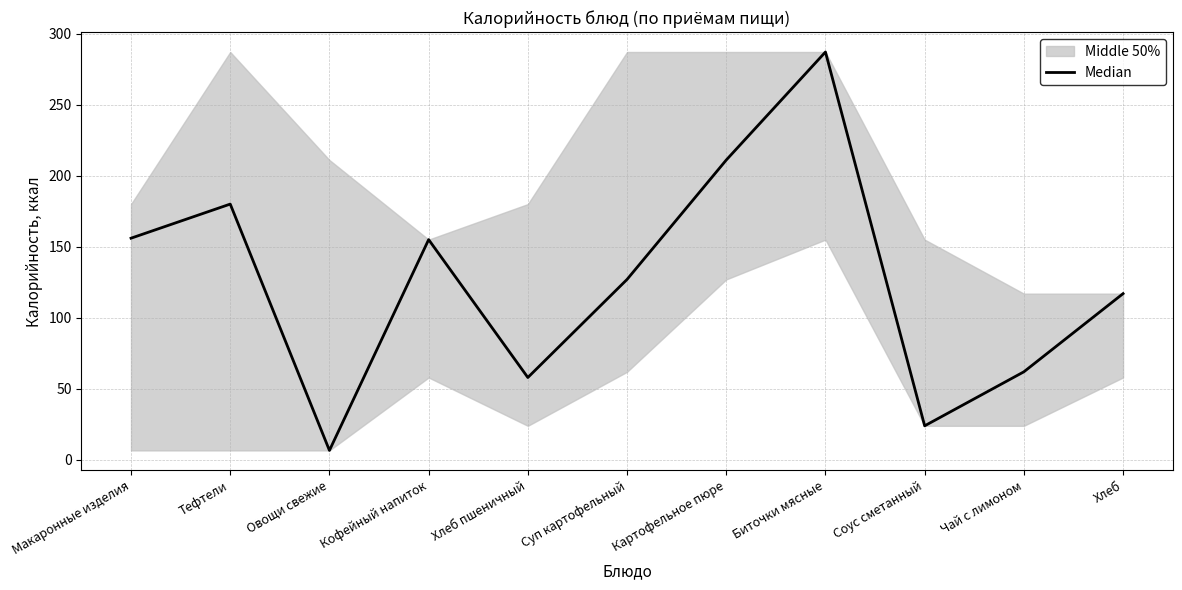

Which label corresponds to the largest value in the chart?

Биточки мясные